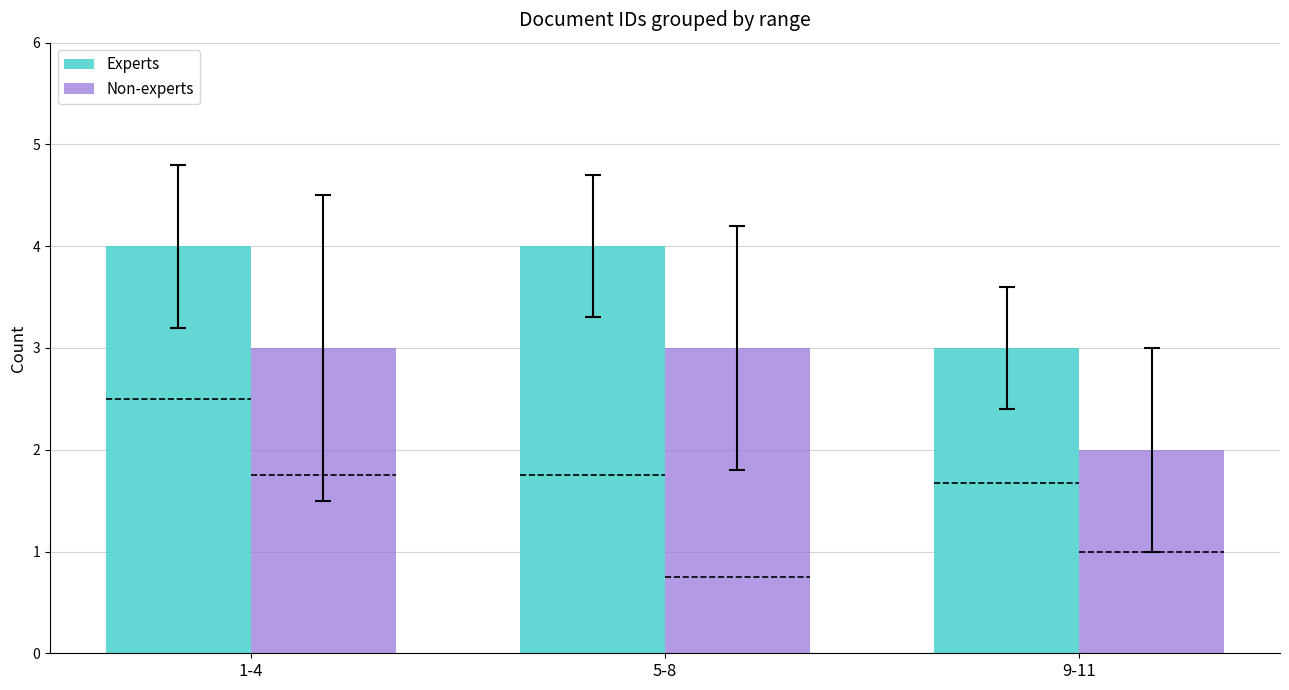

What is the value of the Experts bar at the 2nd from the left?

4